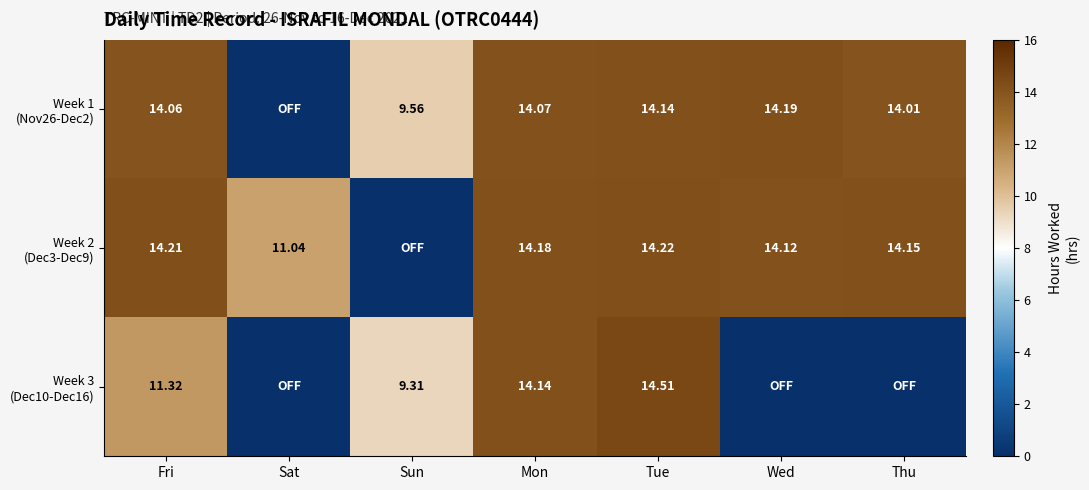

The Week 1 (Nov26-Dec2) series shows 14.2 at Wed. True or false?

True